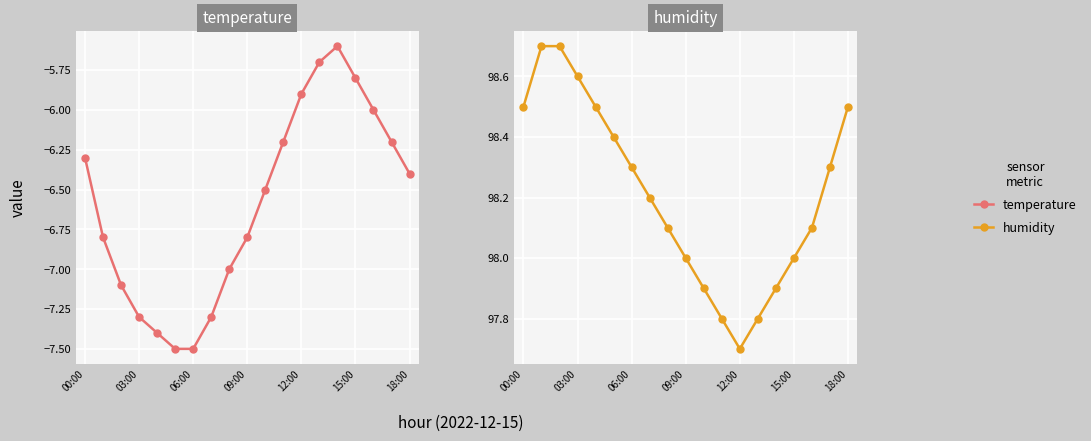

What is the sum of the temperature values at 09:00 and 03:00?

-14.1